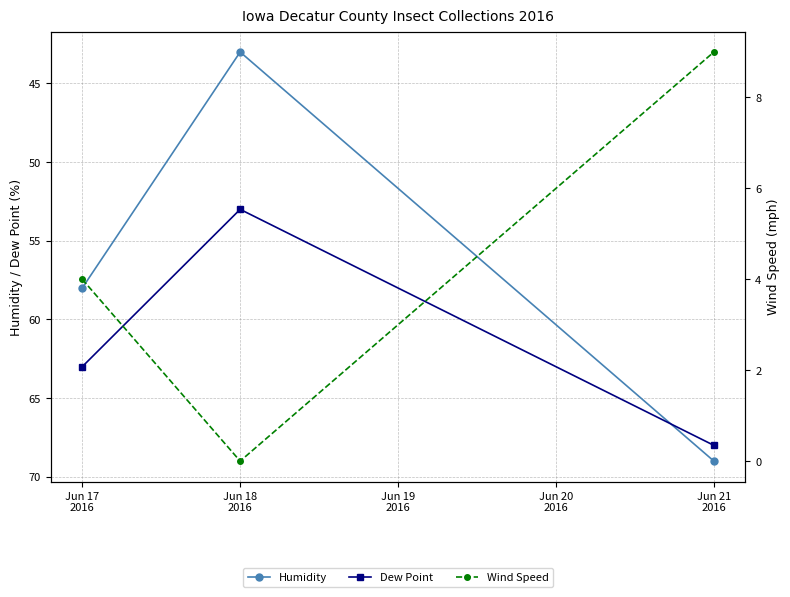

What is the value of the Dew Point point at the 3rd from the left?

68